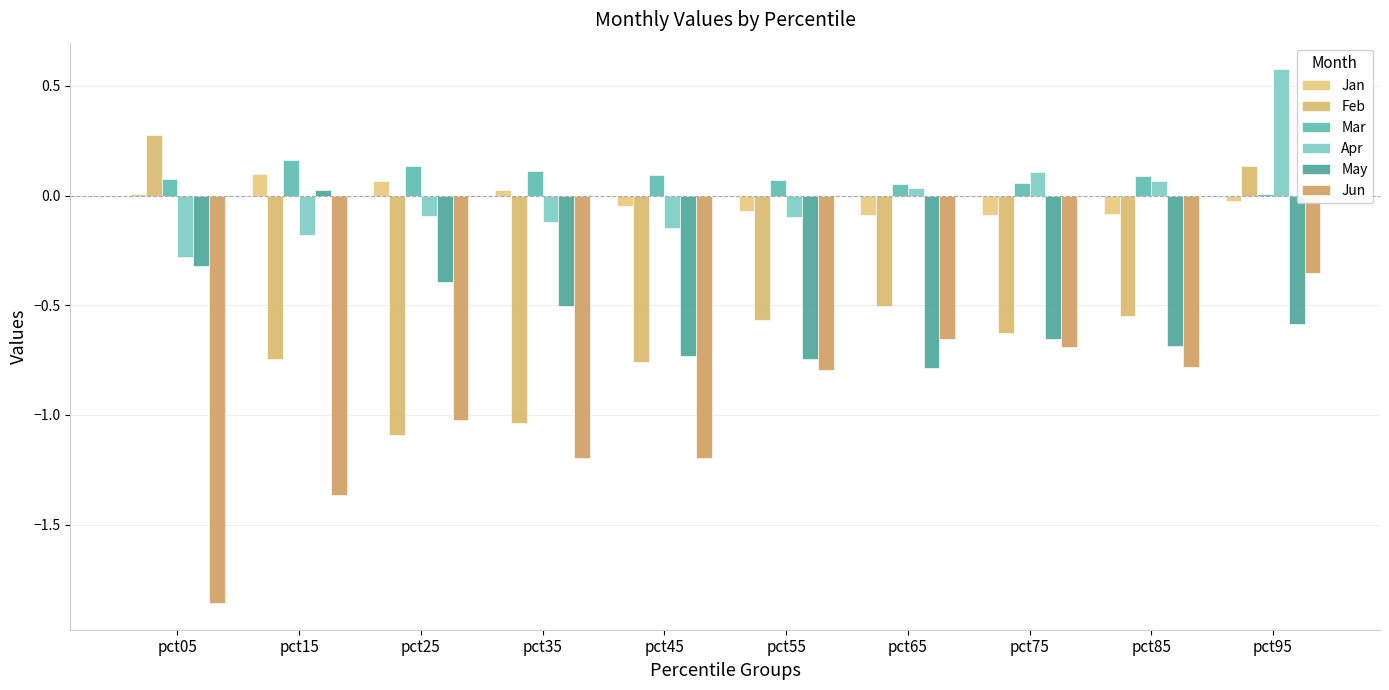

What value does the Jun series have at pct15?

-1.4